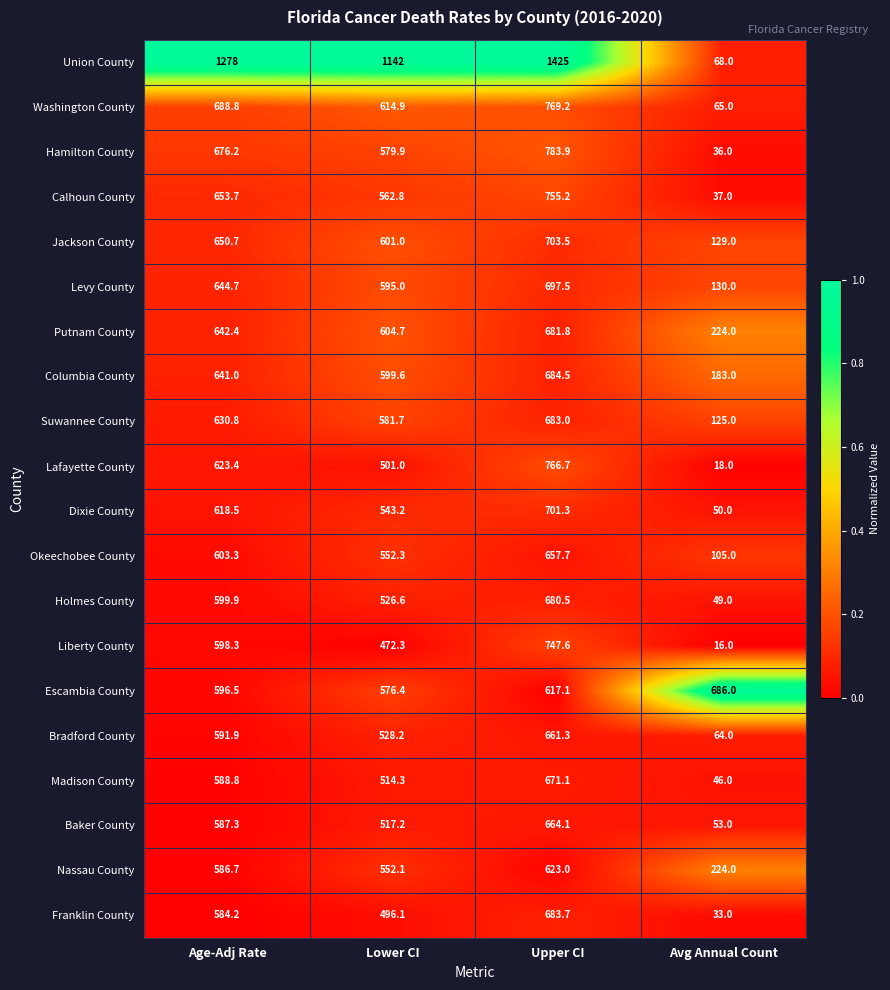

Where is Liberty County nearest to the value 381?

Lower CI